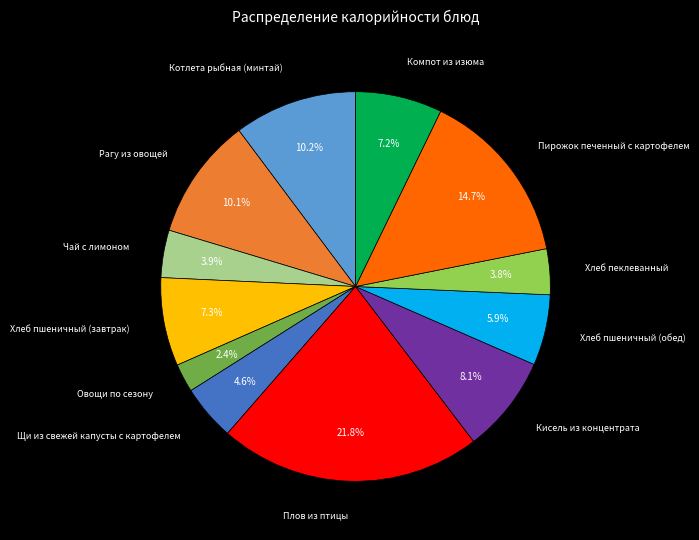

Which slice is the largest?

Плов из птицы